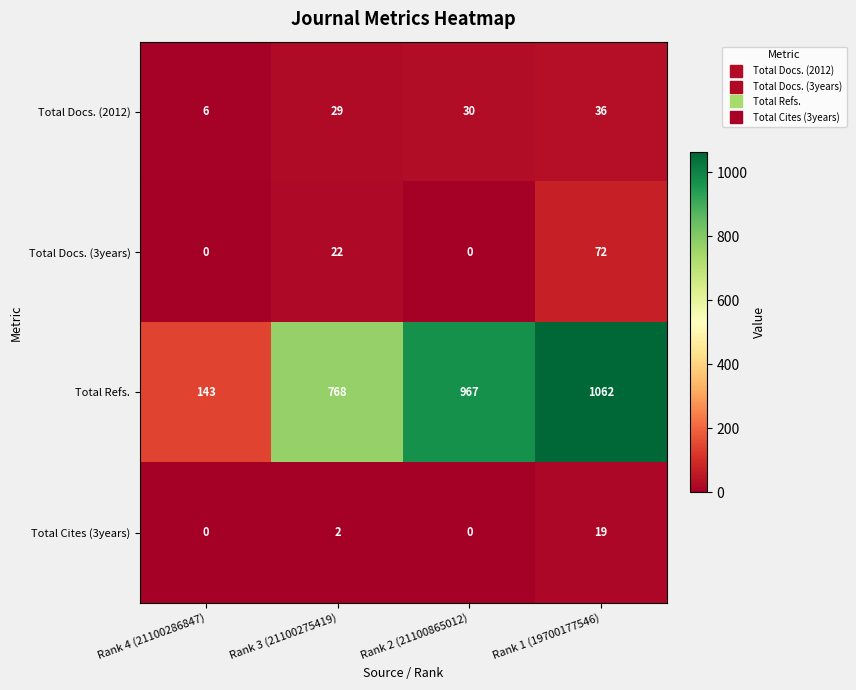

What is the sum of all Total Docs. (3years) values?

94